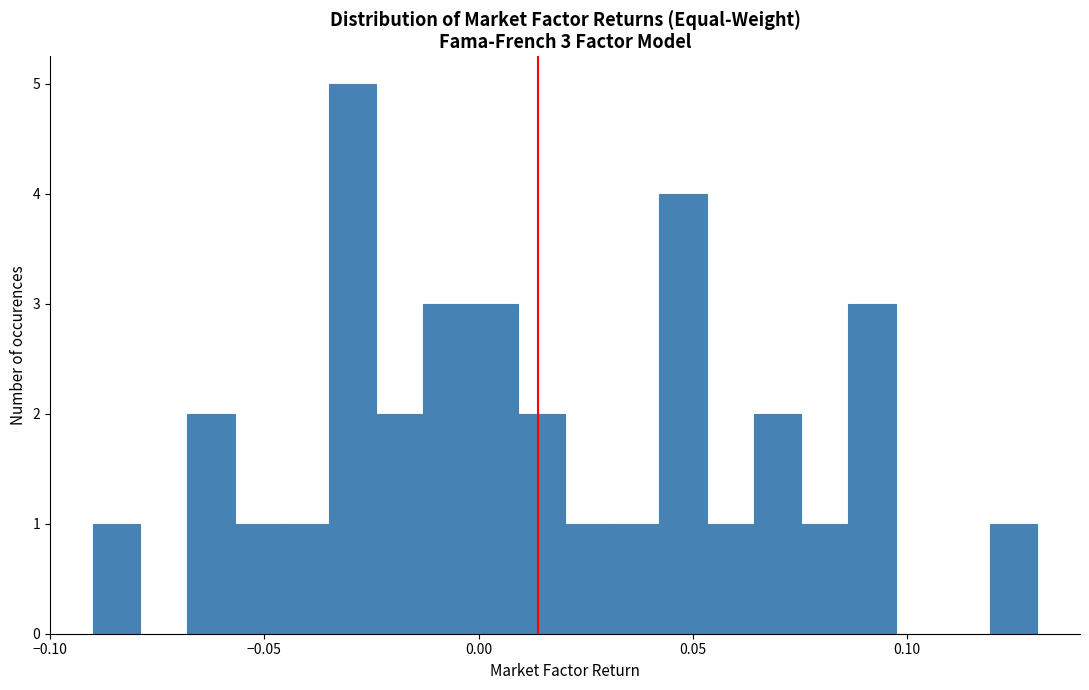

Read against the x-axis, roughly where is the centre of the tallest bar?

-0.030